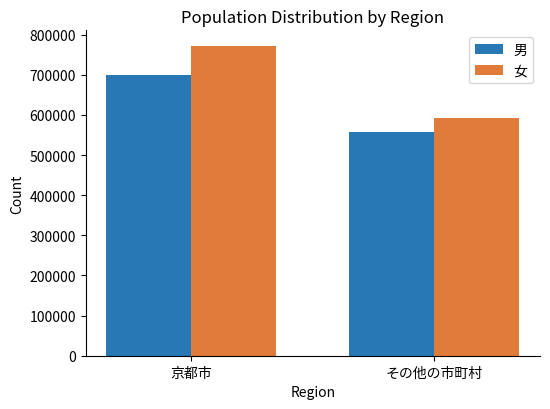

Is the value of 女 at 京都市 greater than the value of 男 at その他の市町村?

Yes